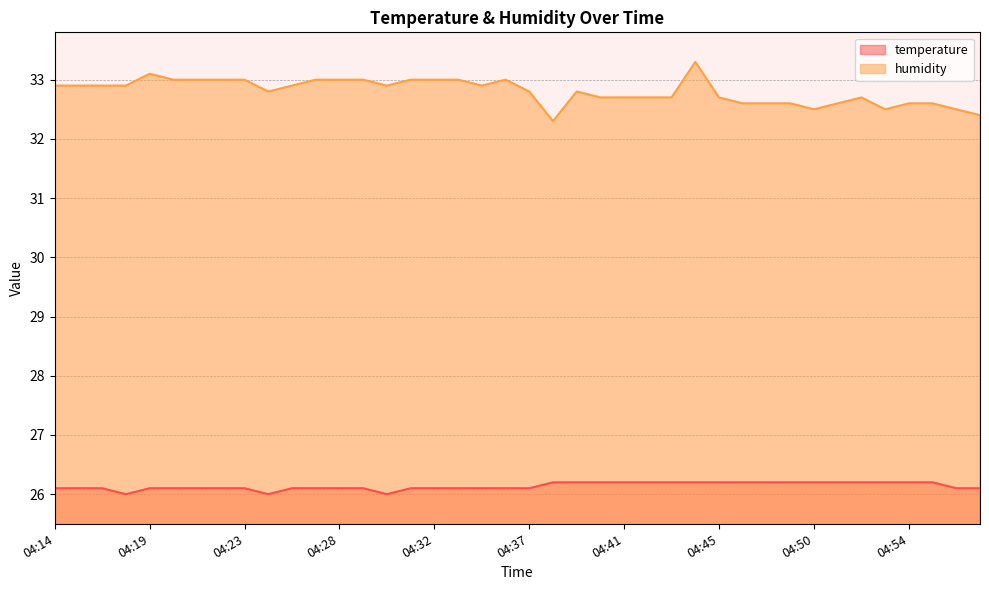

What are all the series names shown in the legend?

temperature, humidity